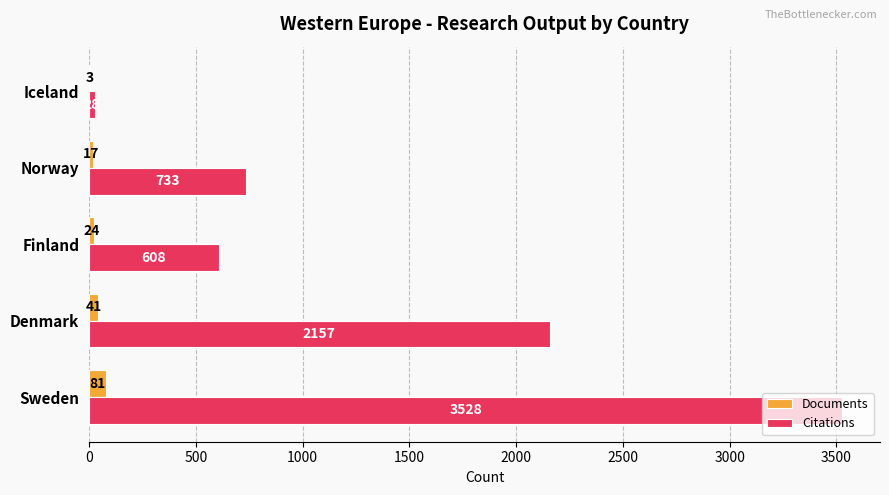

At which label is Documents closest to 42?

Denmark